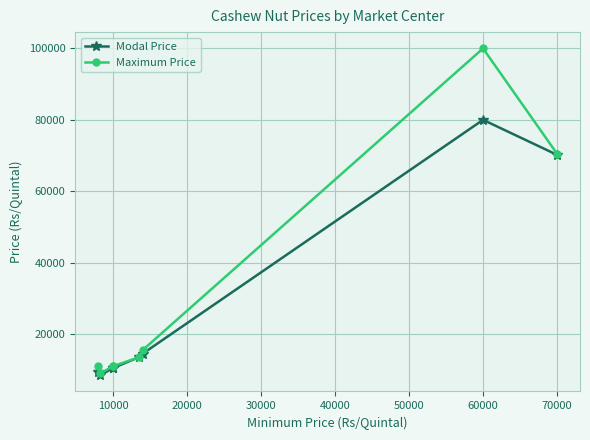

Which series has the largest total across all categories?

Maximum Price